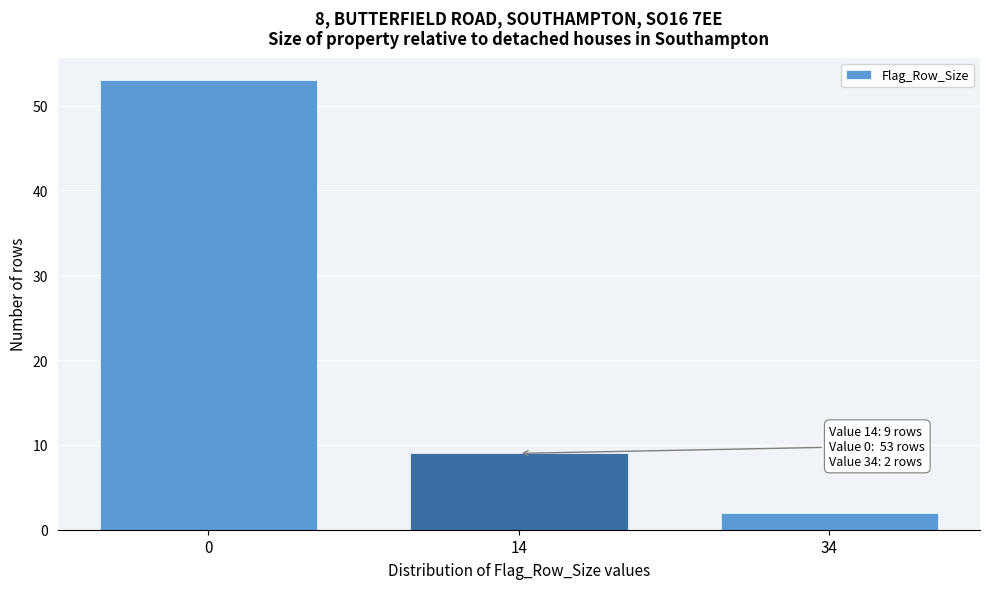

Reading left to right, list all the values displayed in this chart.

53	9	2